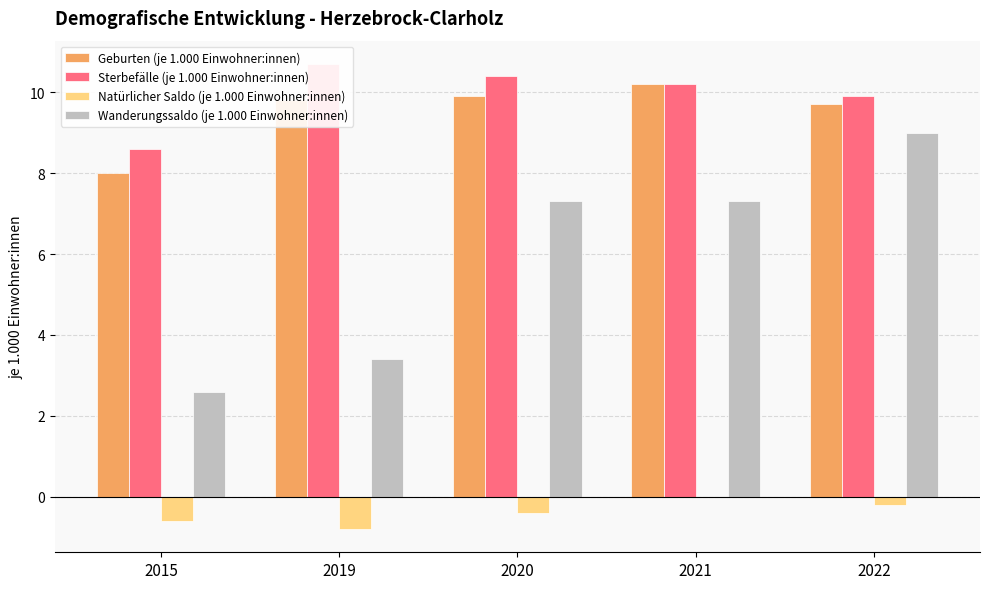

At which label does Sterbefälle (je 1.000 Einwohner:innen) reach its peak?

2019